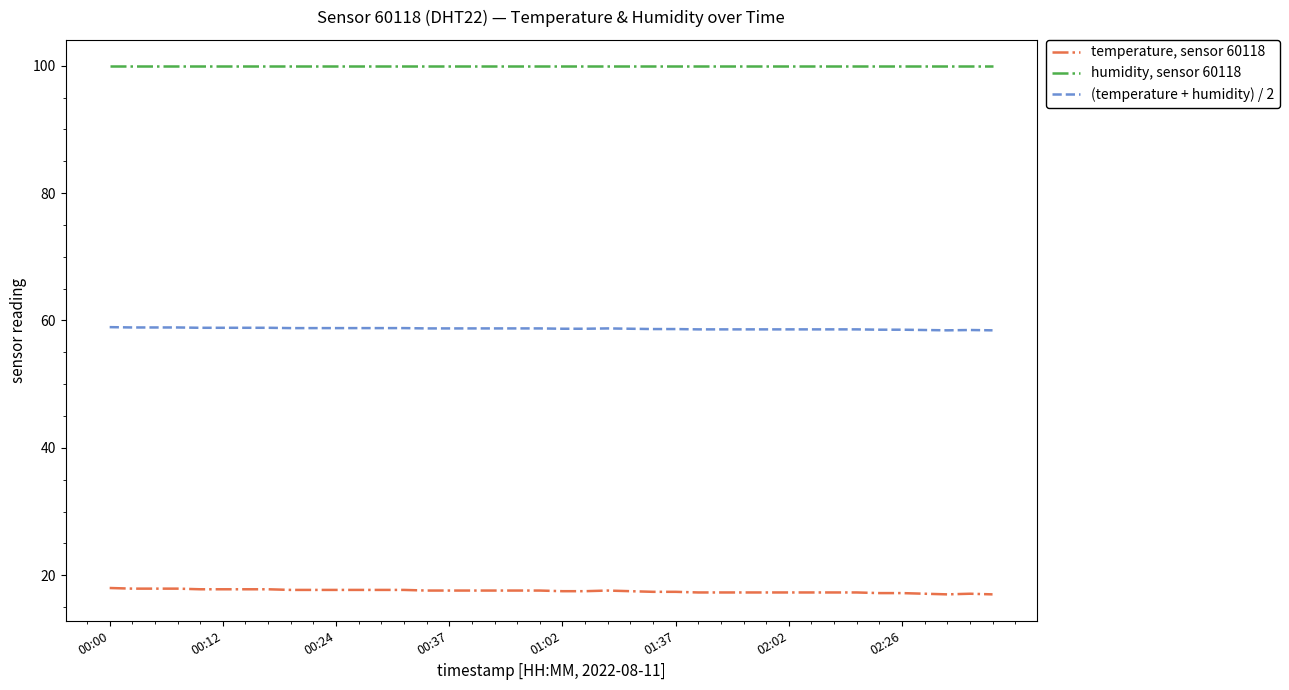

Rank the series by their average value, from highest to lowest.

humidity, sensor 60118, (temperature + humidity) / 2, temperature, sensor 60118